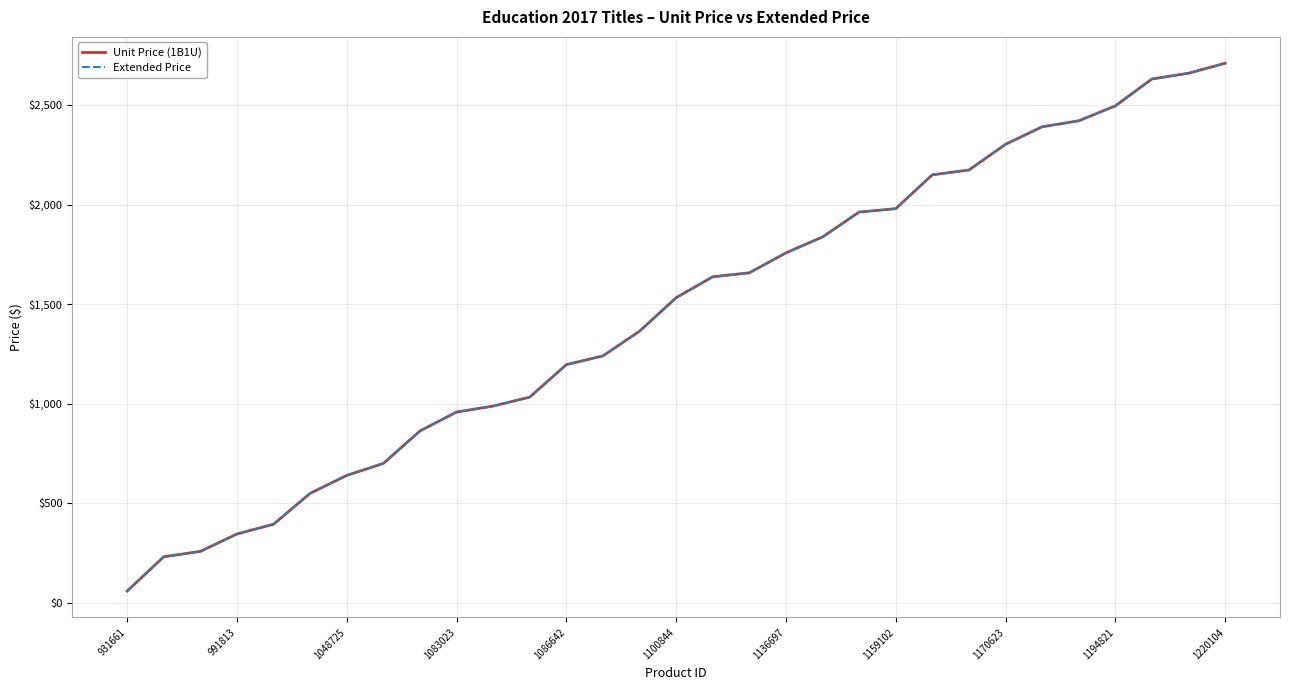

Which series has the widest spread of values?

Unit Price (1B1U)